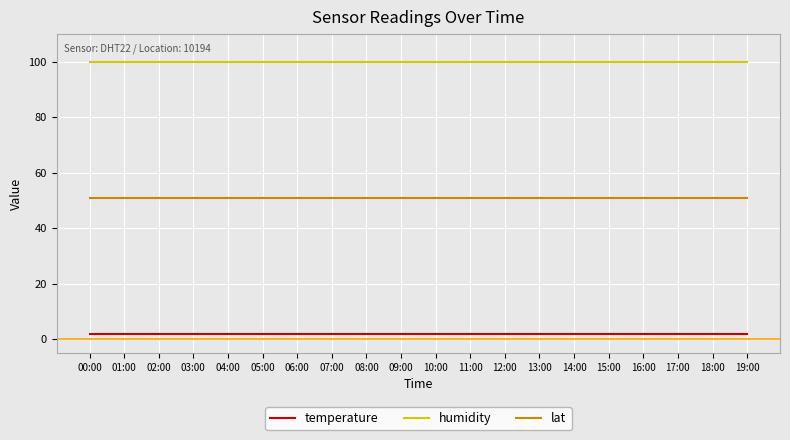

The value of lat at 02:00 is 12.3. True or false?

False